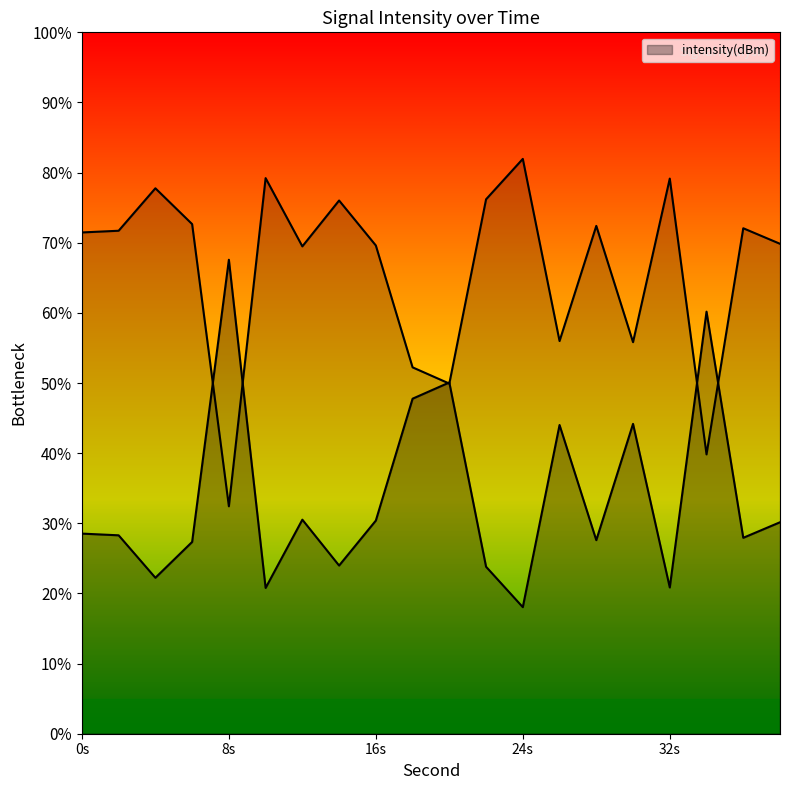

How many values exceed 71?

11